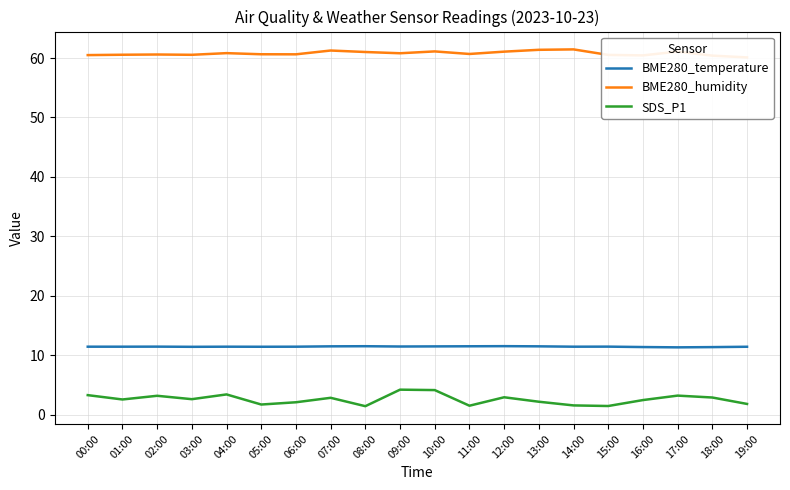

Rank the series at 19:00 from highest to lowest value.

BME280_humidity, BME280_temperature, SDS_P1